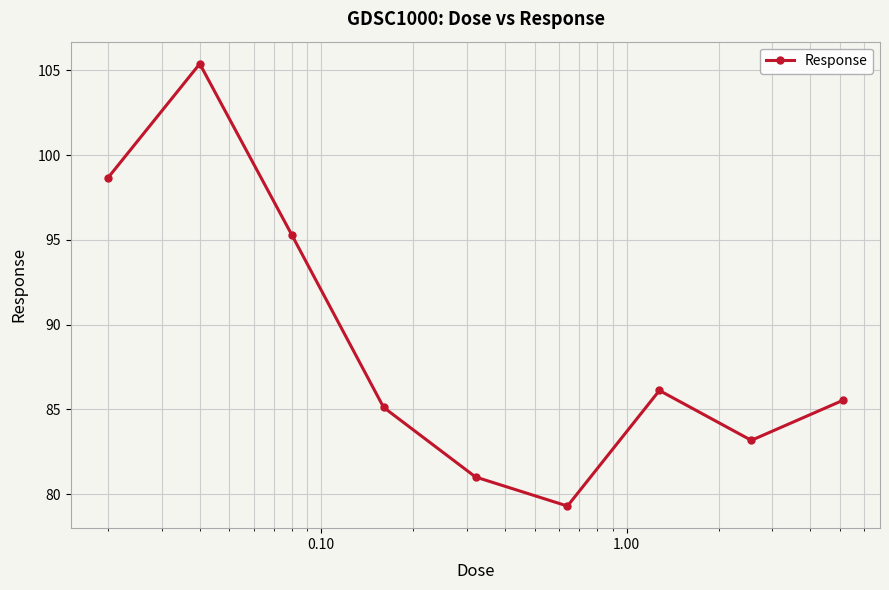

How many interior local valleys (lower than both neighbors) does the data have?

2